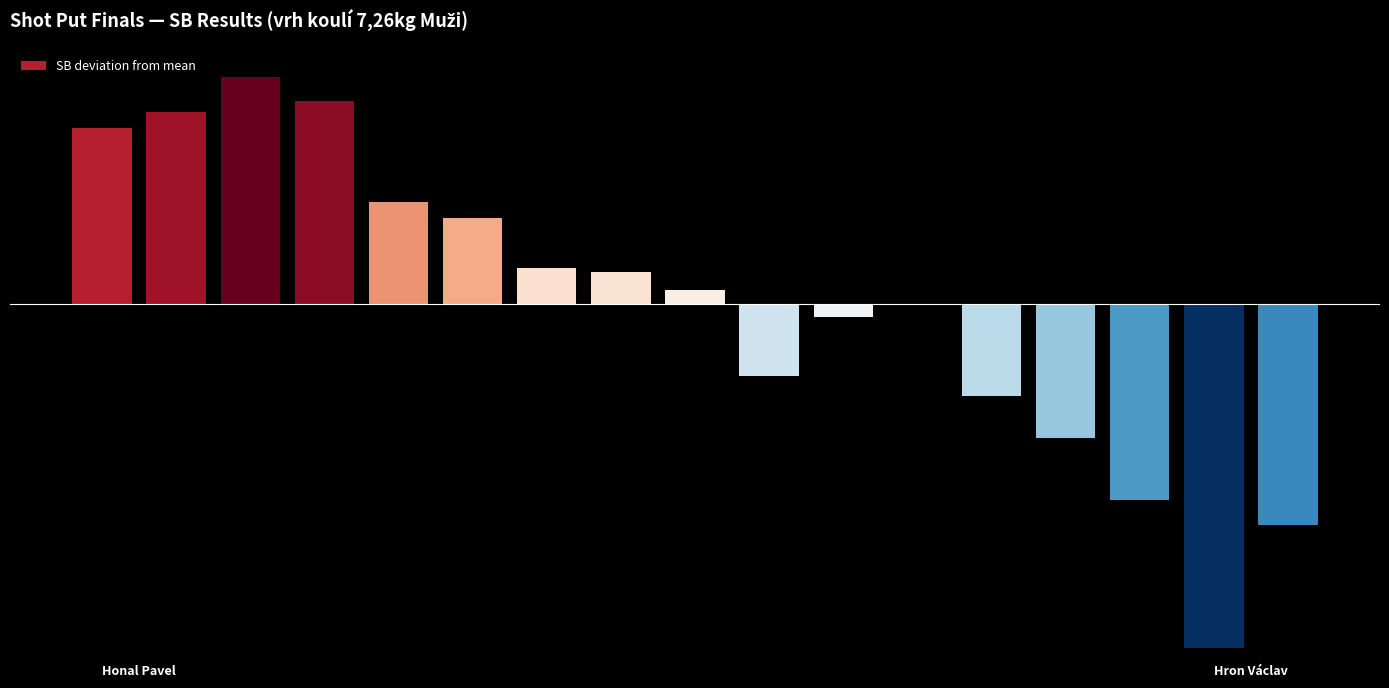

Reading left to right, transcribe all the data shown in this chart.

1.6	1.7	2.0	1.8	0.9	0.8	0.3	0.3	0.1	-0.6	-0.1	-0.0	-0.8	-1.2	-1.7	-3.1	-2.0